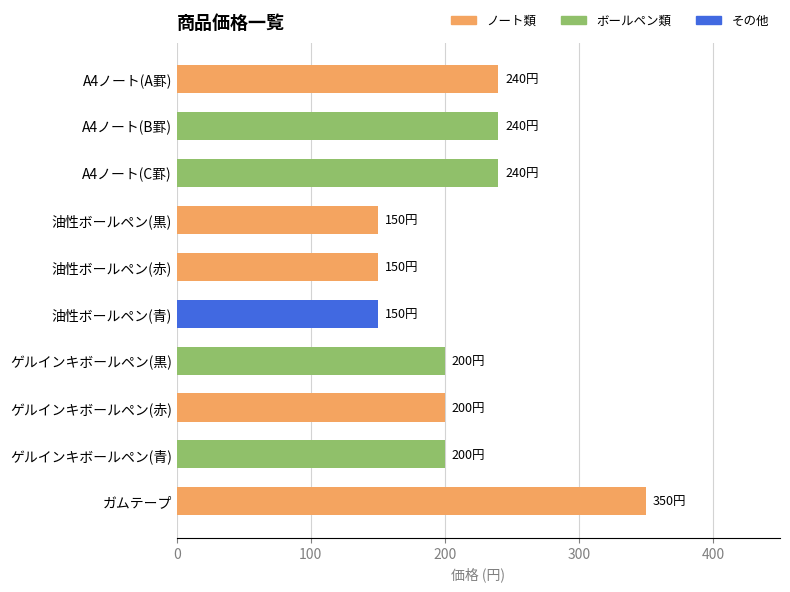

What is the greatest value displayed?

350